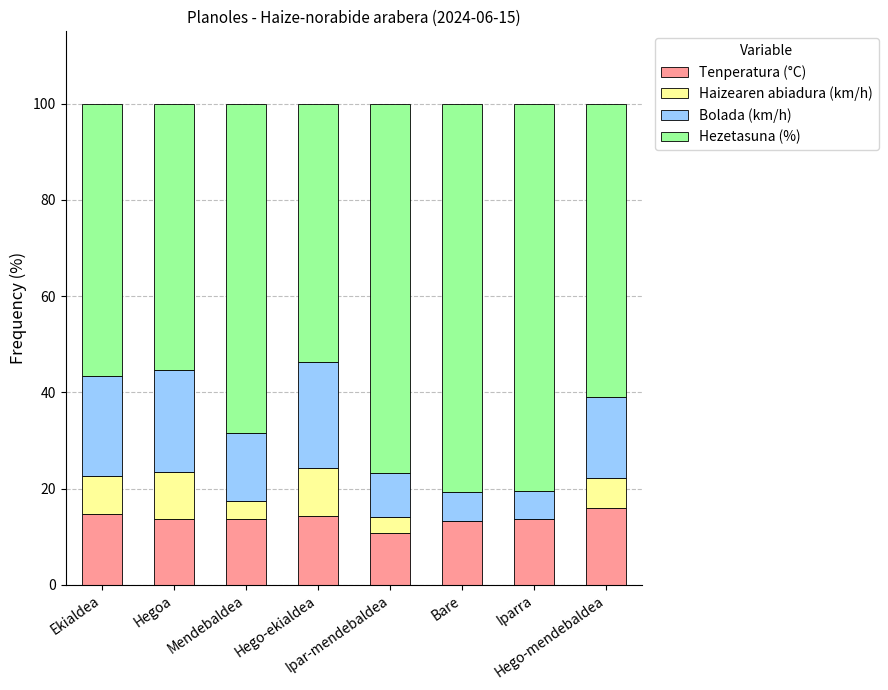

Are the bars horizontal?

No